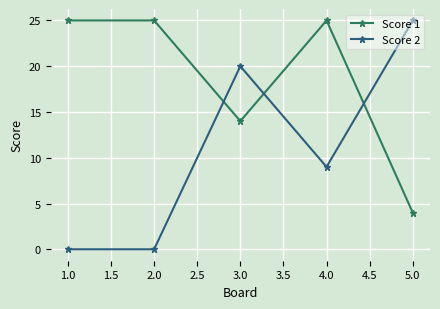

How many lines are shown in the chart?

2